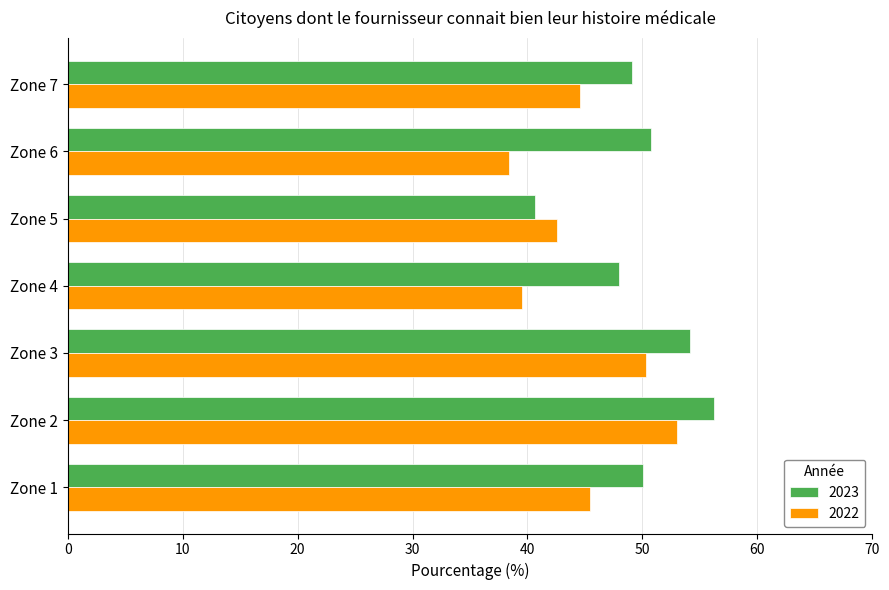

The 2023 series shows 56.2 at Zone 2. True or false?

True